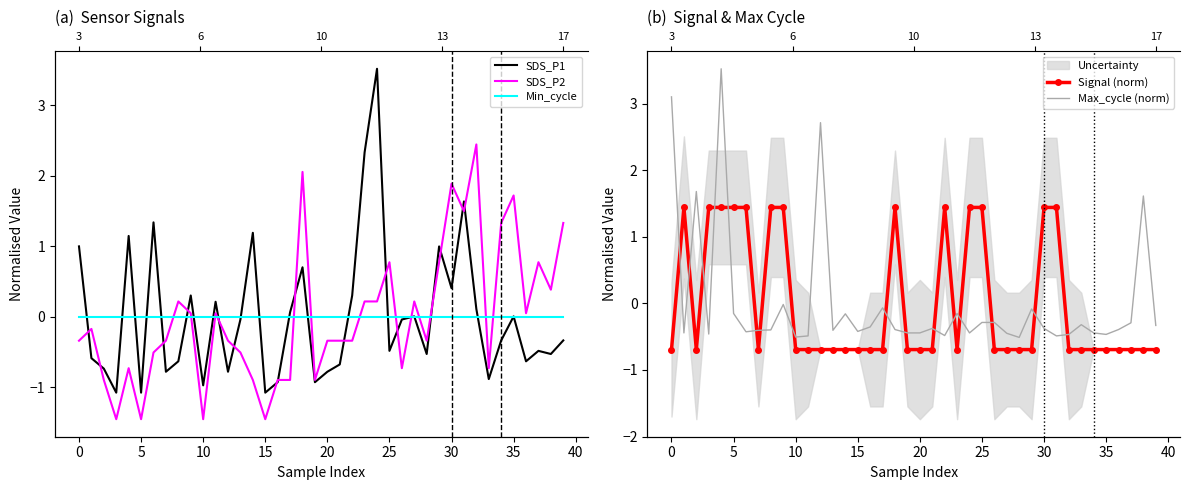

At which category does the chart reach its minimum across all series?

10